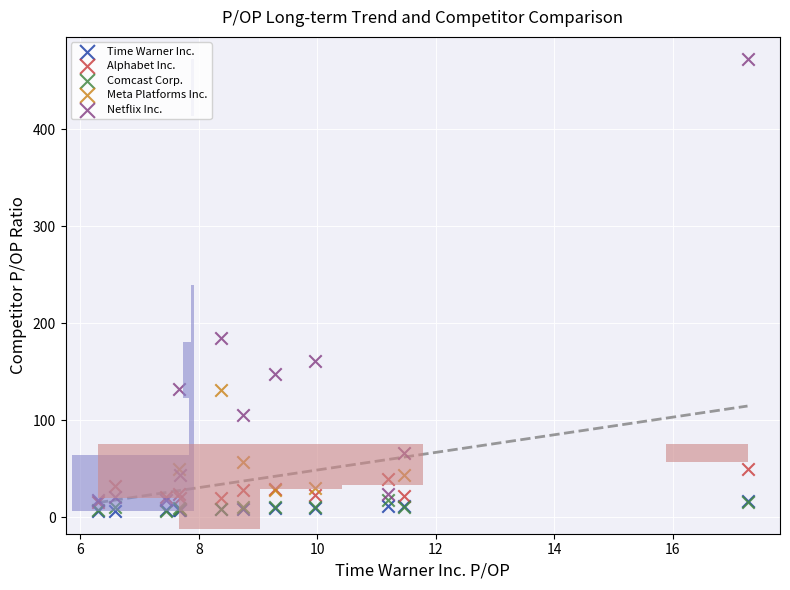

Which series has the largest Y range (max minus min)?

Netflix Inc.